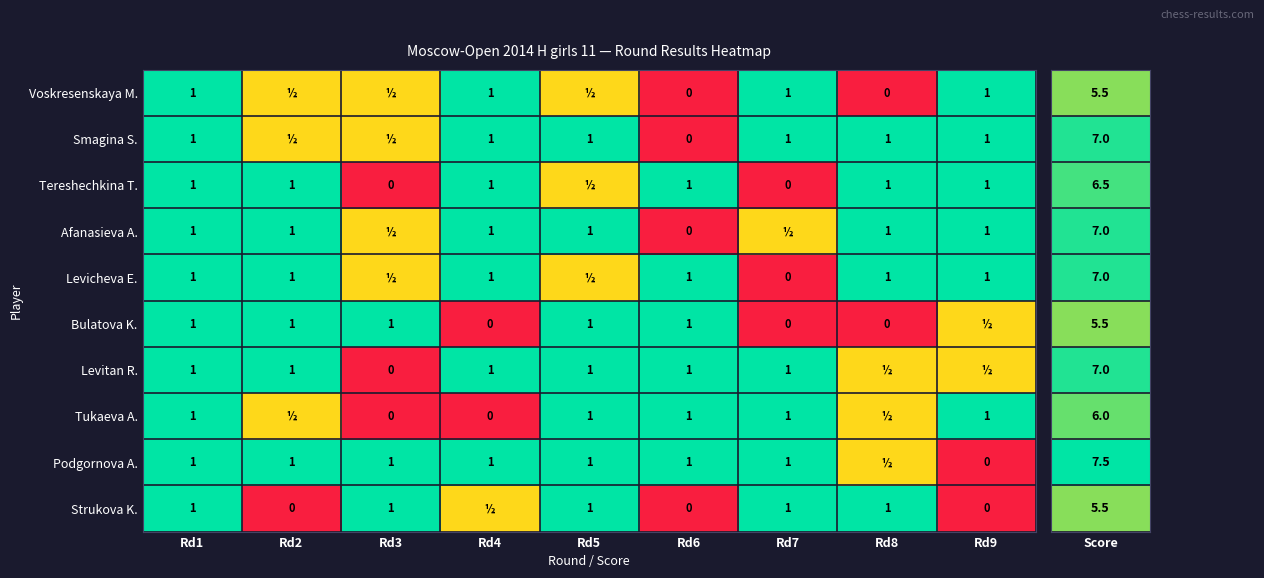

True or false: Voskresenskaya M. has a value of 0.3 at Rd7.

False